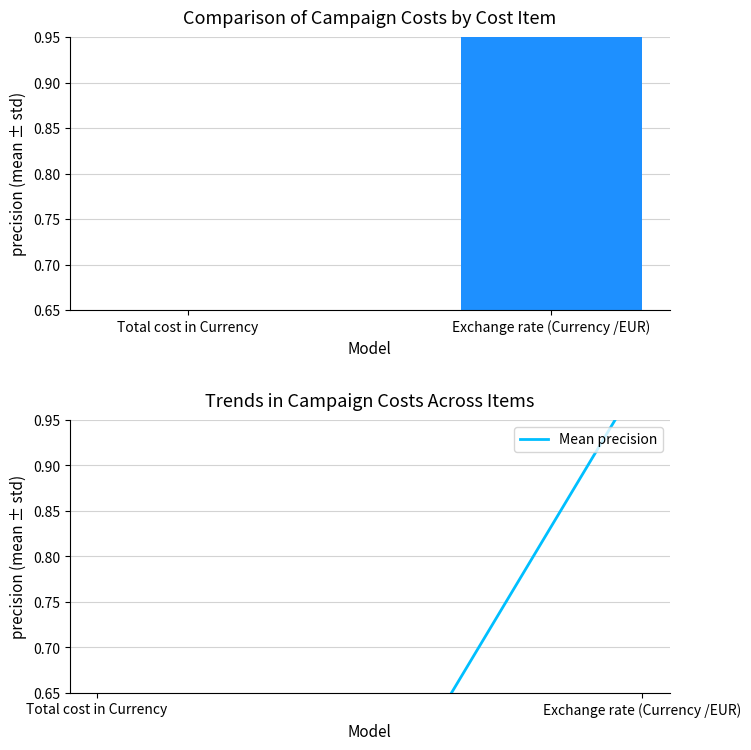

What is the label of the 1st bar from the left?

Total cost in Currency